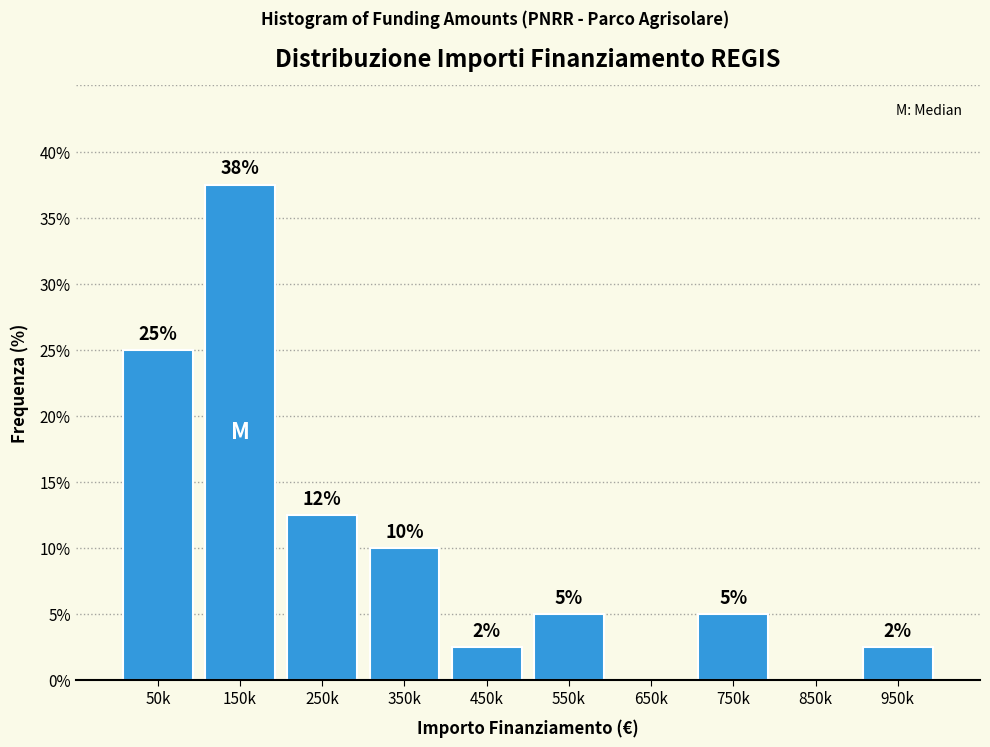

The value at 450k is 2.5. True or false?

True